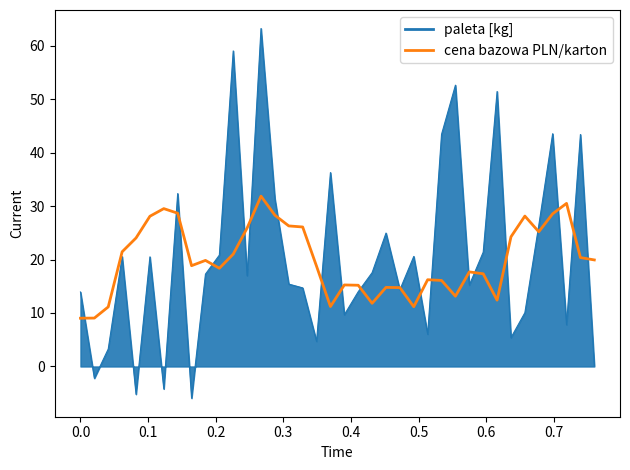

Rank the series by their maximum value, from lowest to highest.

cena bazowa PLN/karton, paleta [kg]